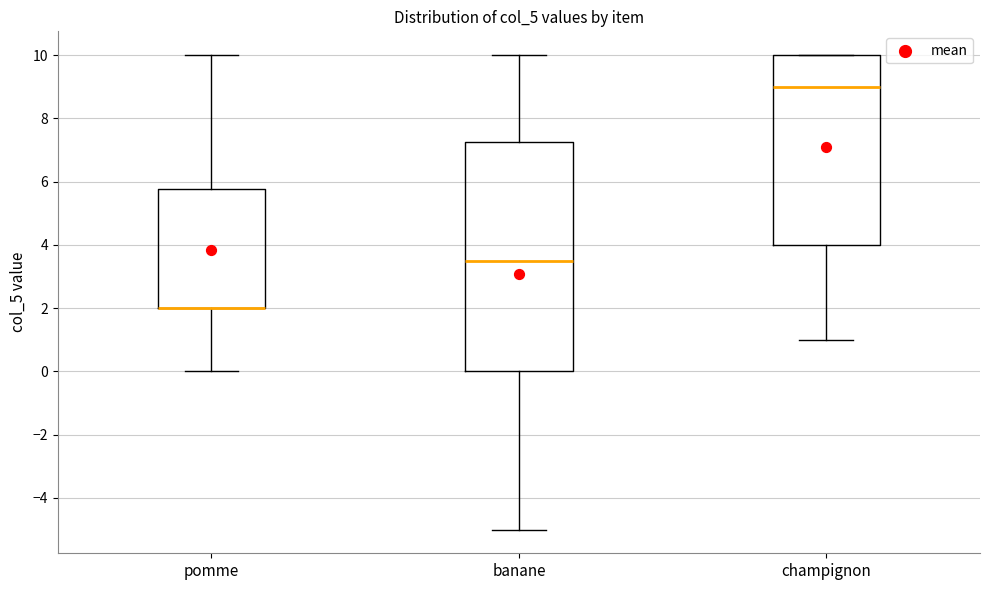

Which box is the tallest, from its lower edge to its upper edge?

banane